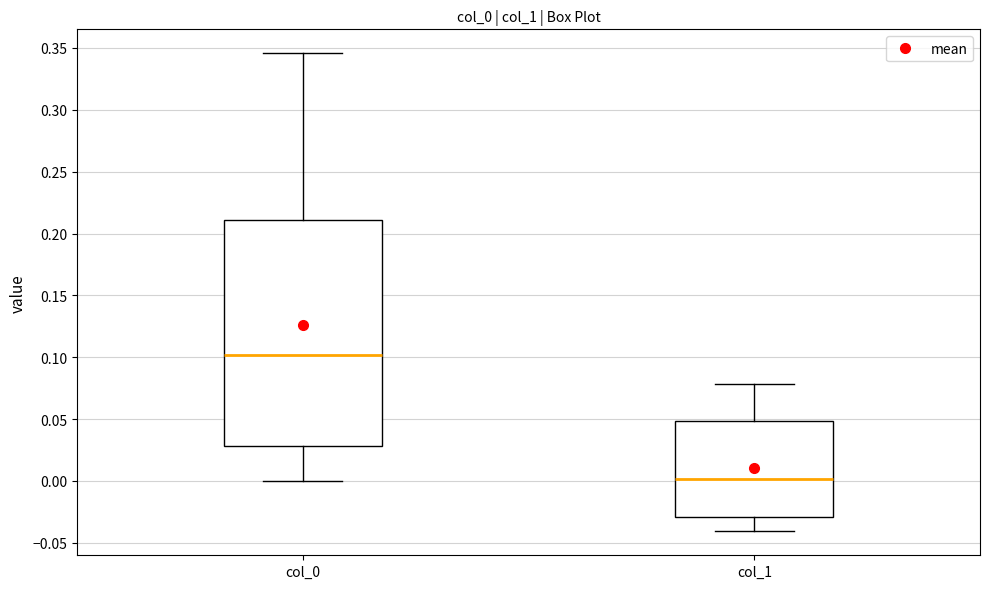

Where does the lower whisker of the box for col_0 end on the y-axis? The values are not printed on the chart, so give them approximately, as read against the axis.

0.000